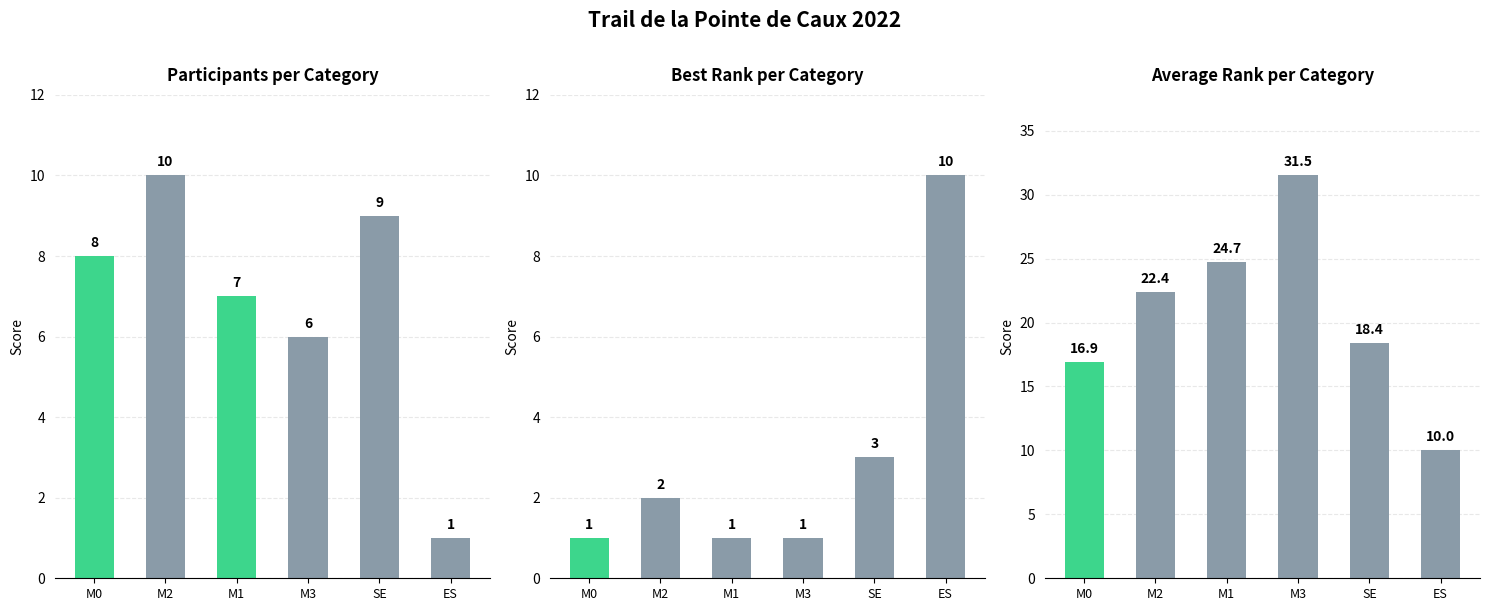

True or false: Participants per Category has a value of 9.0 at SE.

True